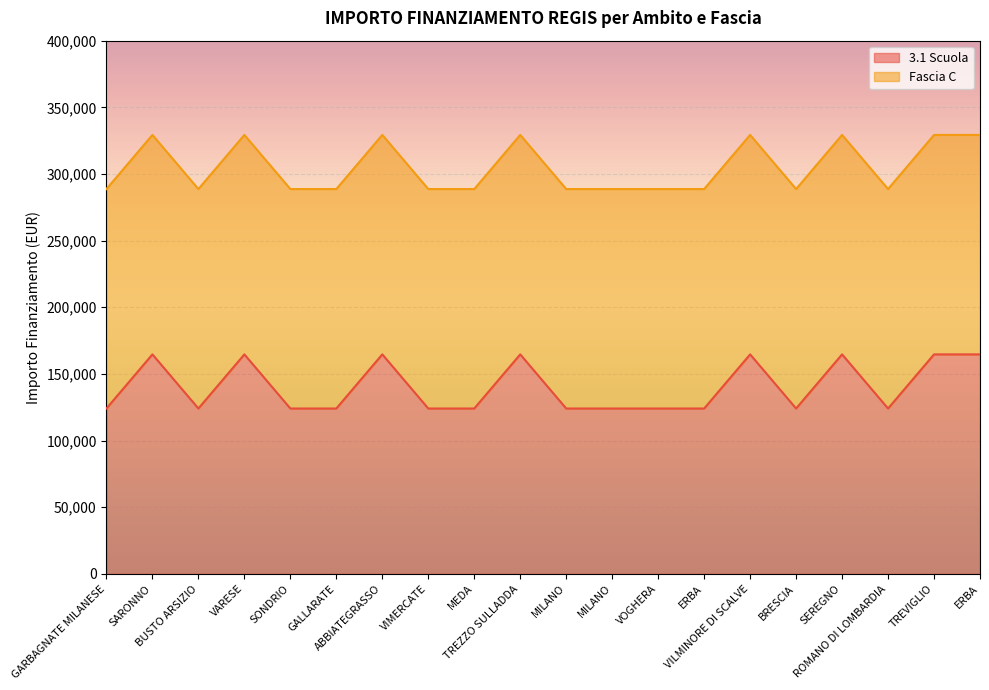

Is it true that the value at ERBA is 164644.2?

True